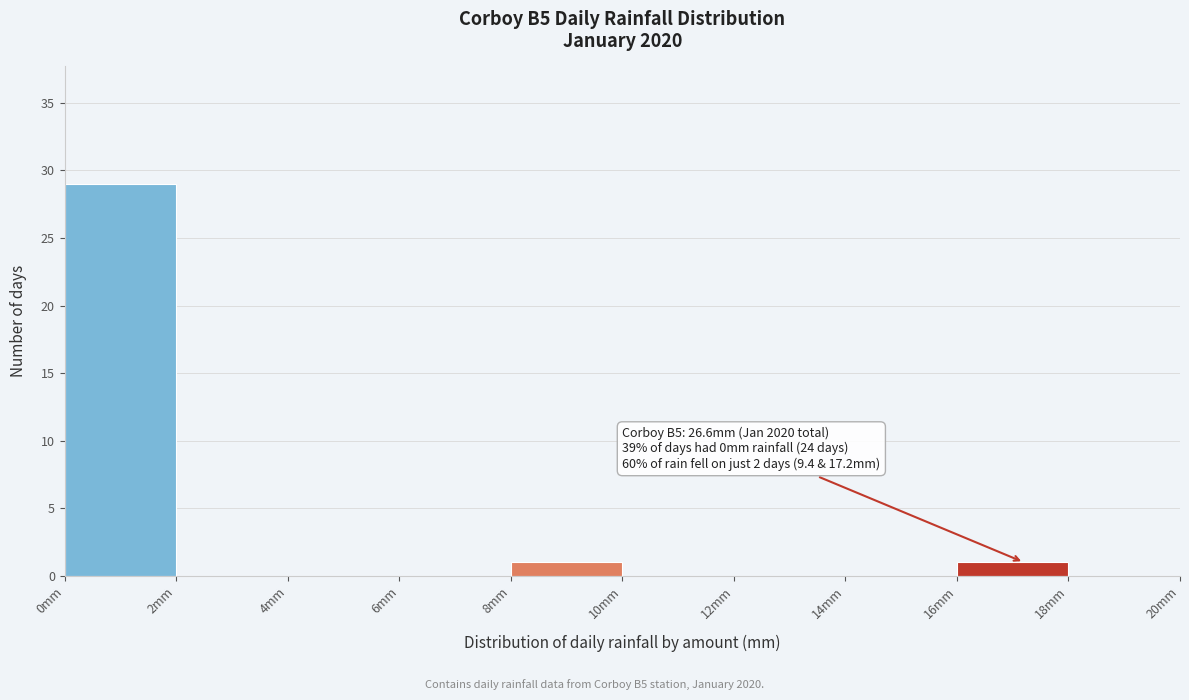

Over which range of the x-axis is the bar tallest?

0 to 2